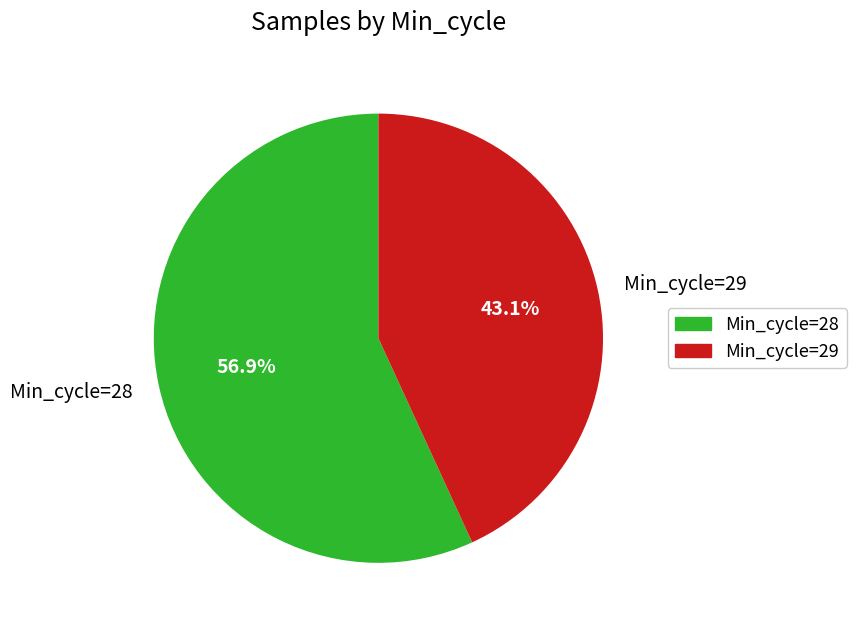

How many segments does this pie chart have?

2